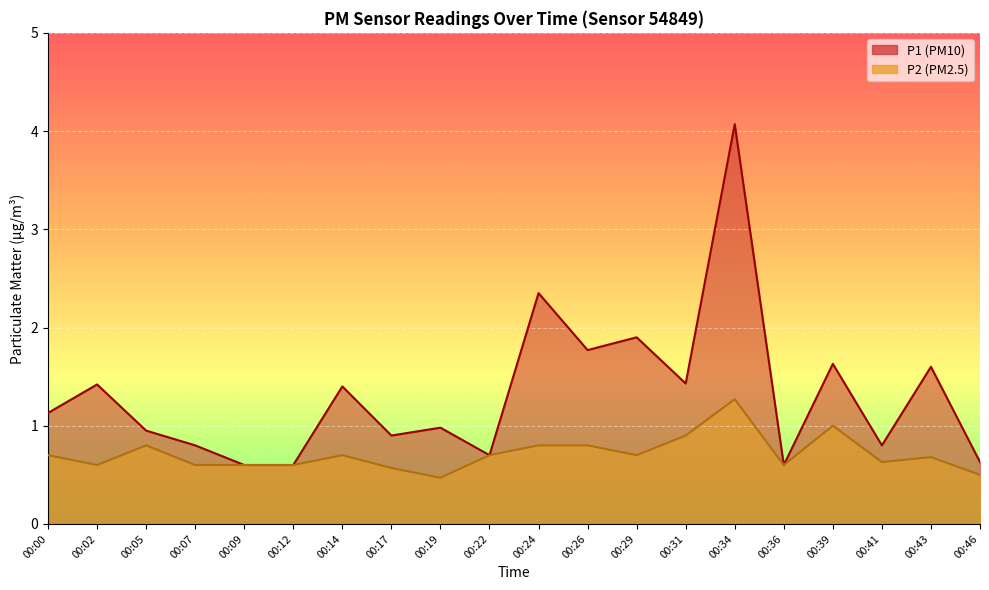

True or false: P1 has a value of 1.5 at 00:05.

False